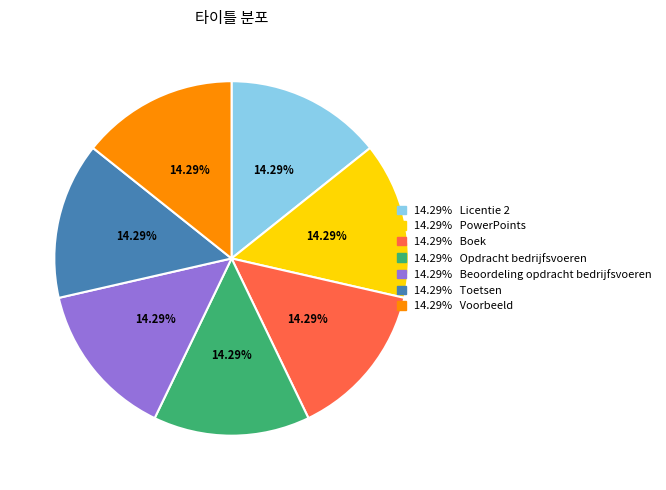

Is there any slice that represents more than half of the pie?

No